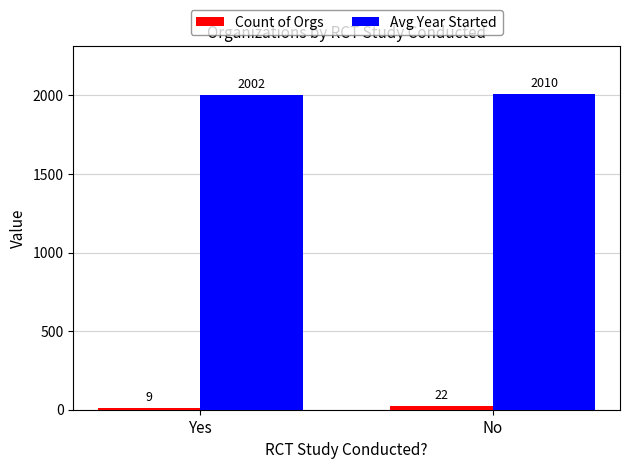

Rank the categories by Avg Year Started value from highest to lowest.

No, Yes